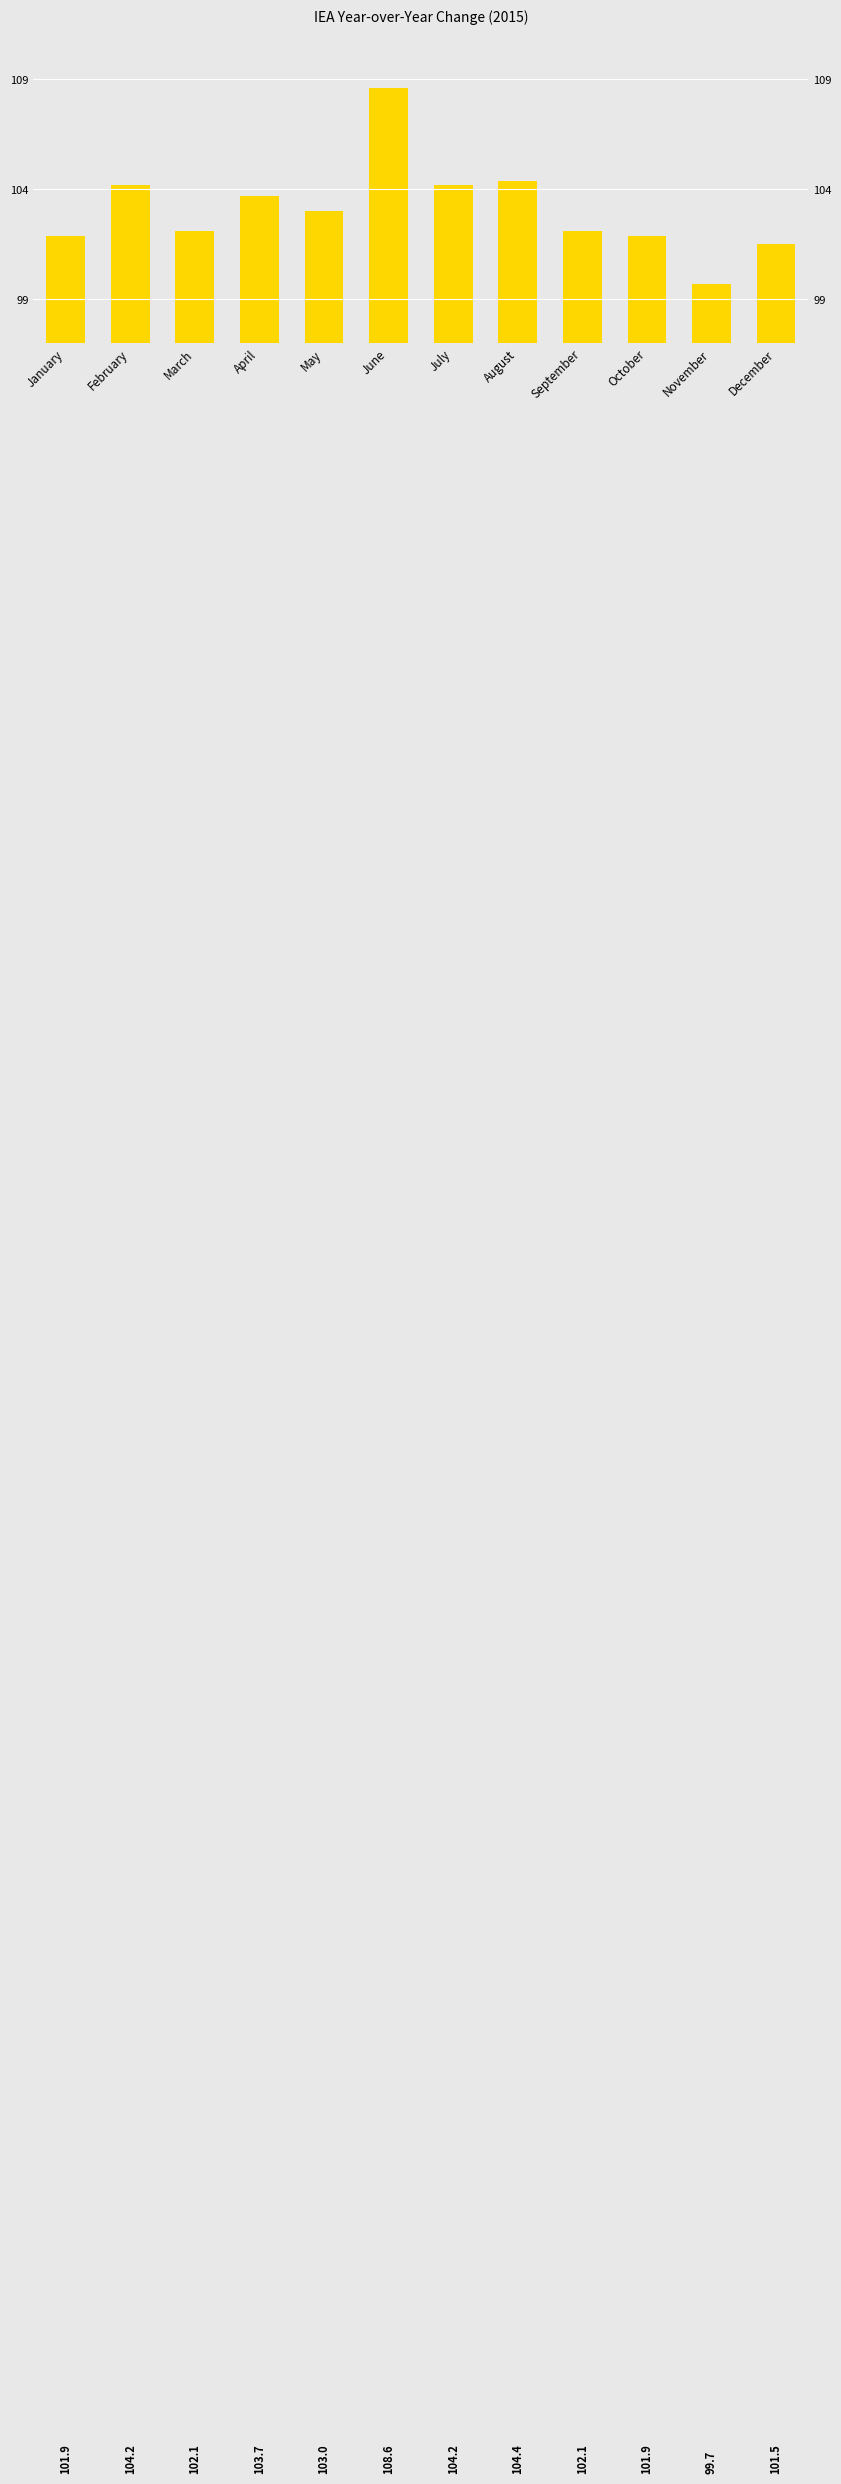

List the labels in order of value, largest first.

June, August, February, July, April, May, March, September, January, October, December, November